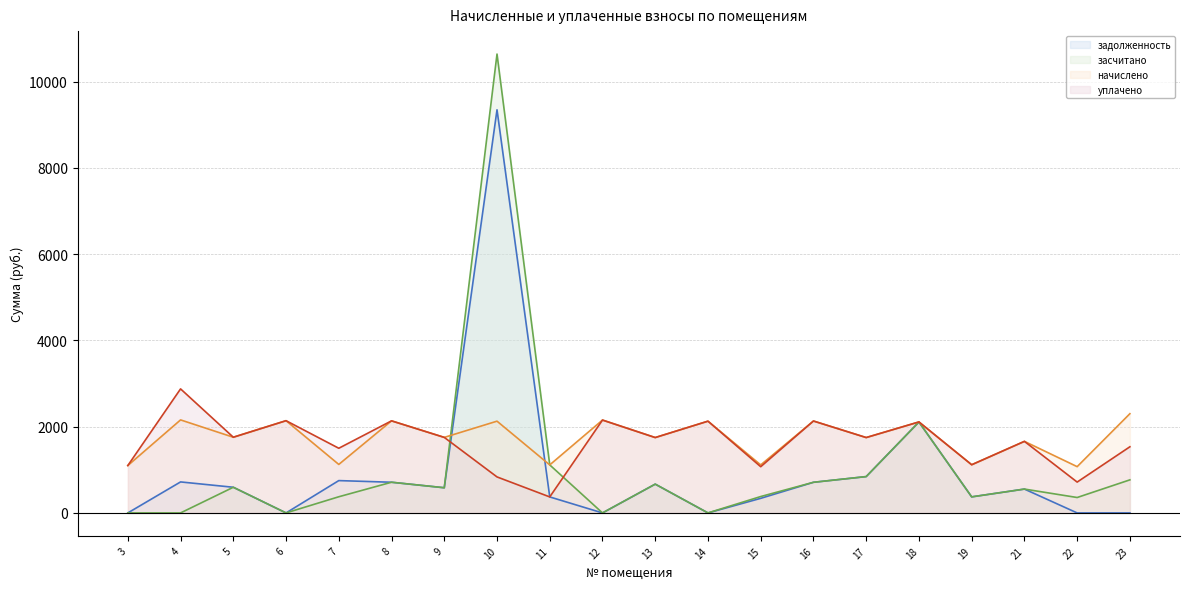

How many data points in задолженность (линия) are less than 583?

10